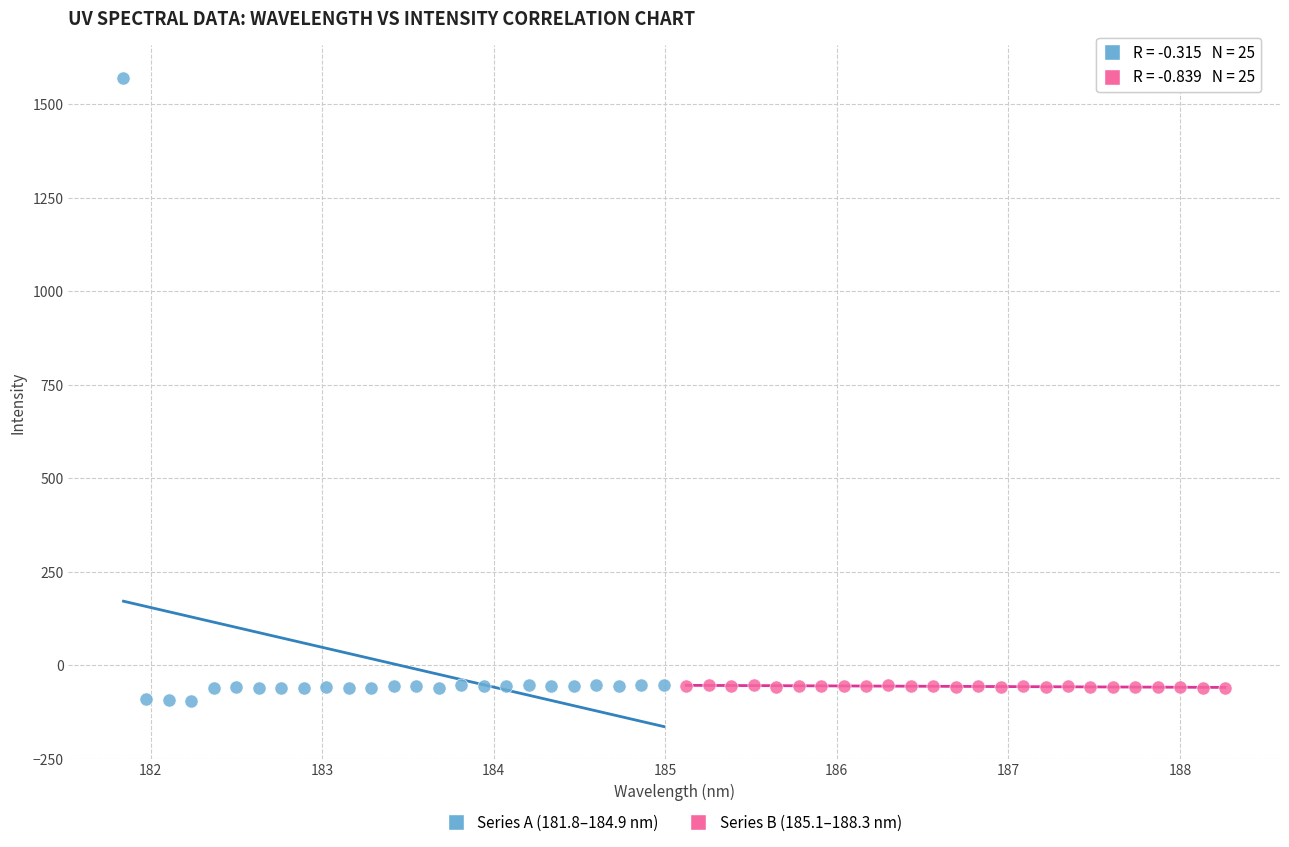

Which series reaches the maximum Y coordinate?

Series A (181.8–184.9 nm)